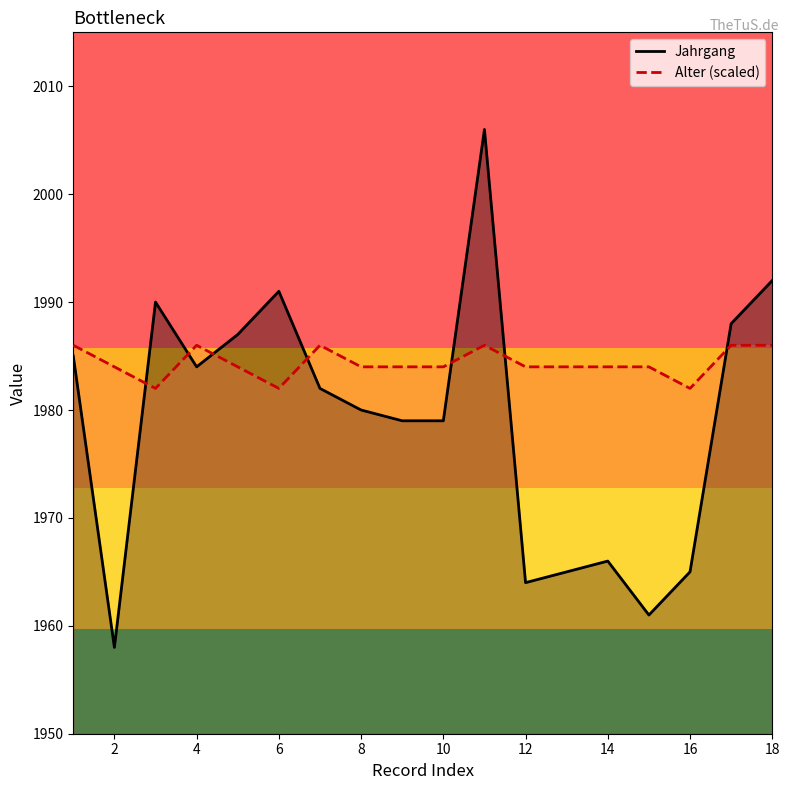

Which has a higher value, 6 or 5?

6